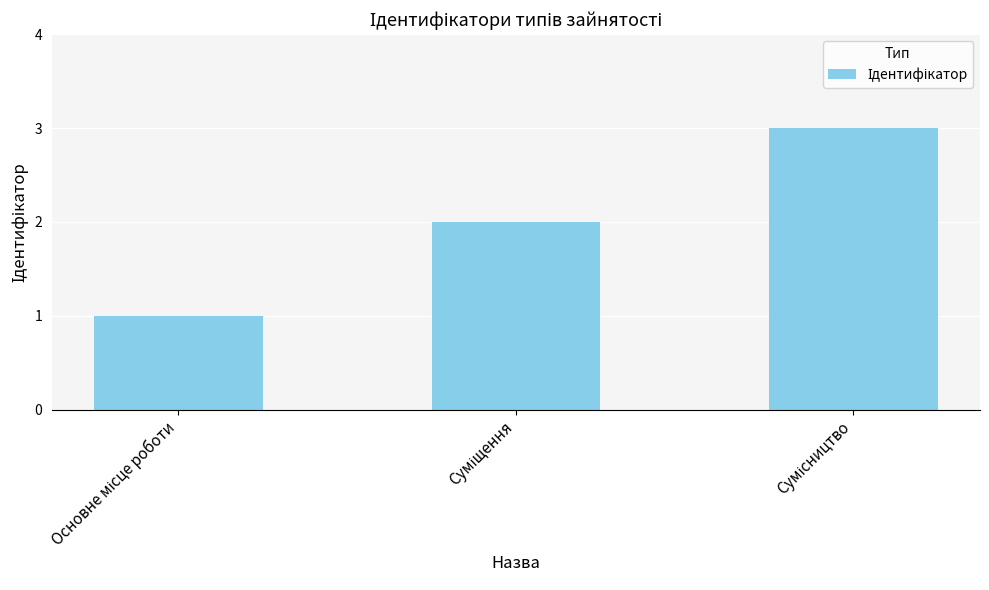

What is the maximum value shown in the chart?

3